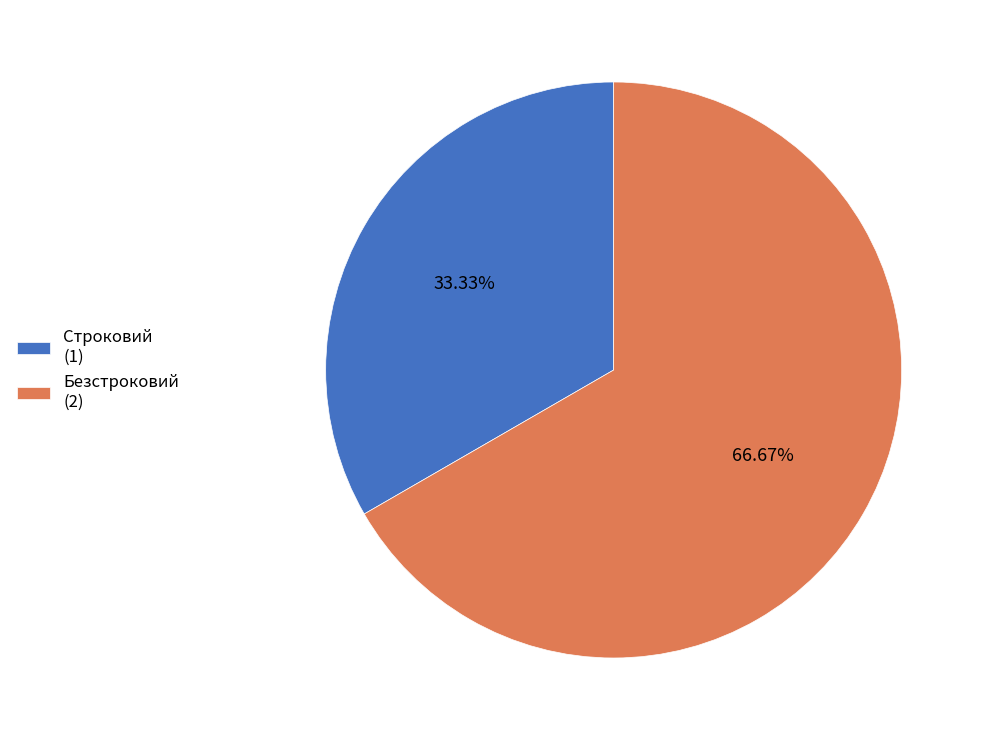

To the nearest percent, what is the difference between the Строковий and Безстроковий slice percentages?

33%